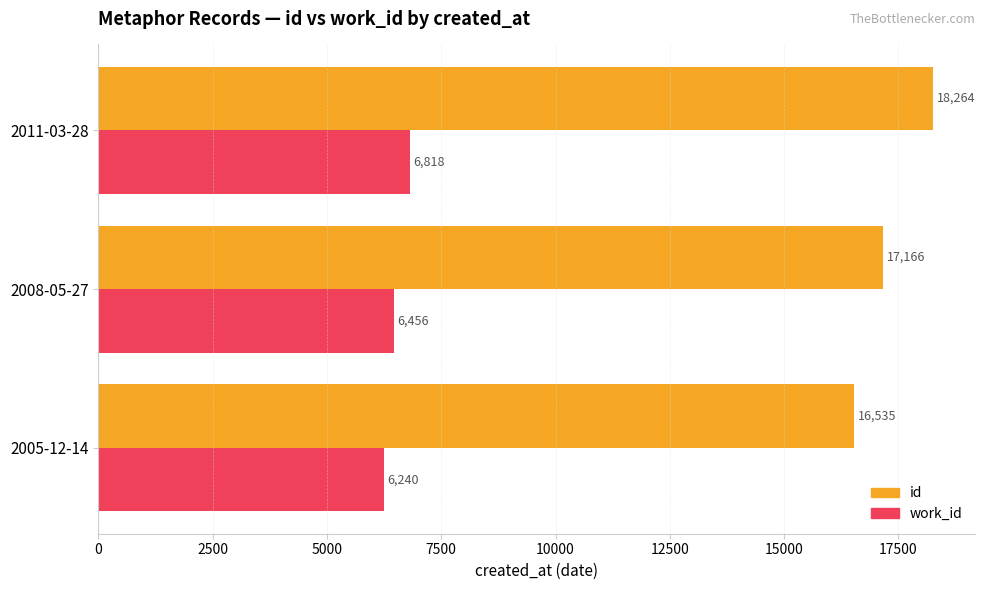

Rank the series at 2008-05-27 from highest to lowest value.

id, work_id